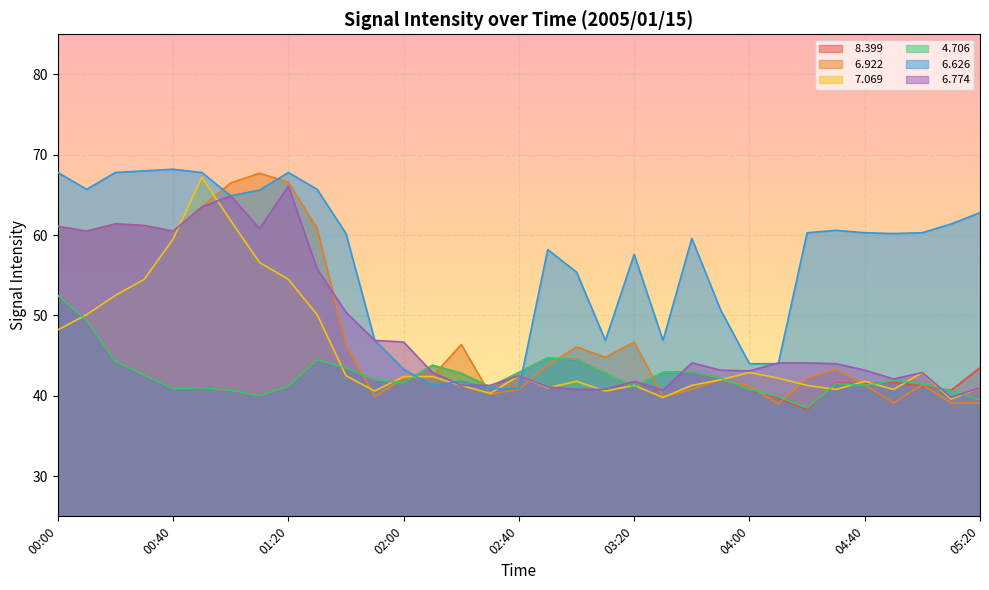

The value of   8.399 at 05:10 is 56.5. True or false?

False